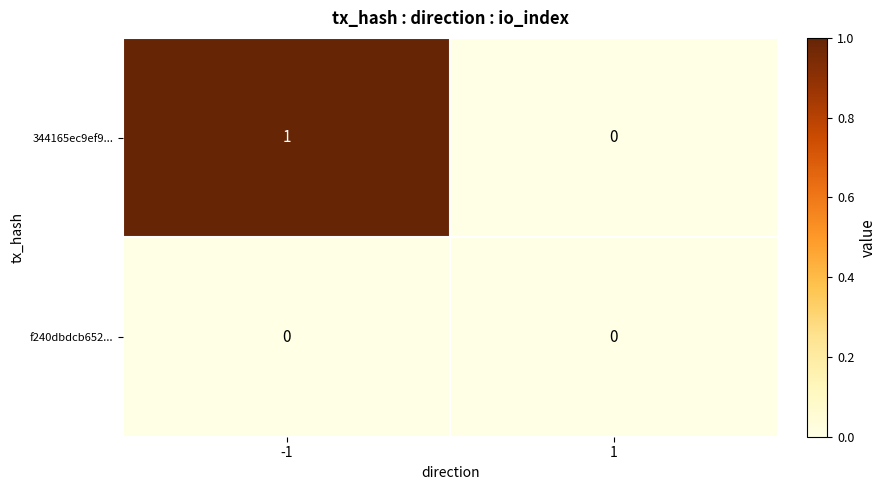

Is it true that 344165ec9ef9... equals 0 at -1?

False